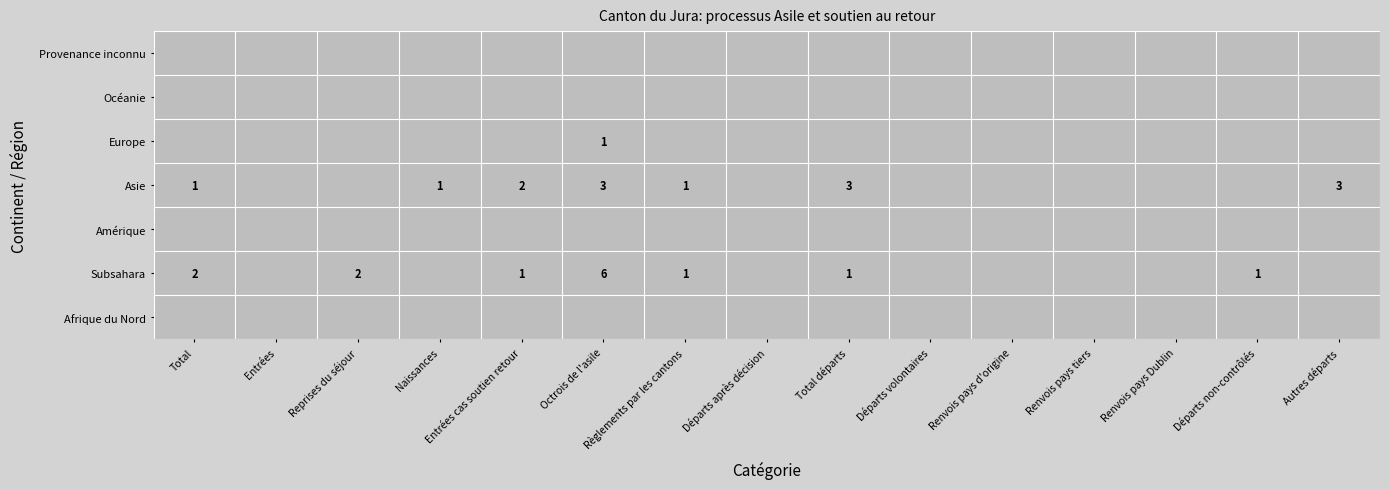

At 4, list the series in order from largest to smallest.

Asie, Subsahara, Afrique du Nord, Amérique, Europe, Océanie, Provenance inconnu